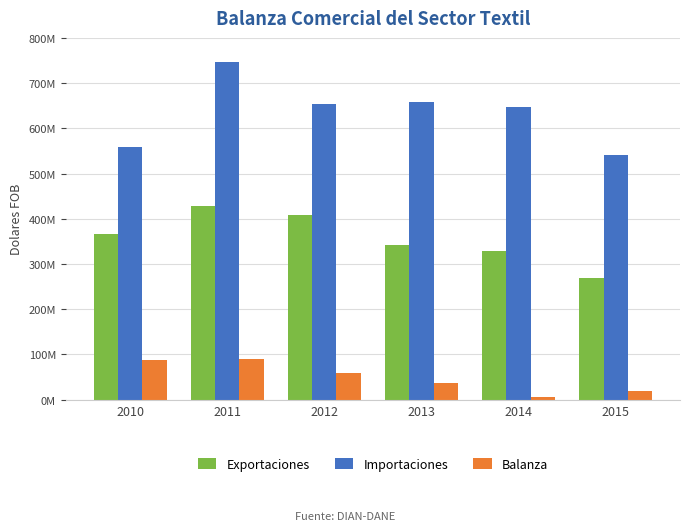

What is the difference between the maximum and minimum values in the Exportaciones series?

159365793.2